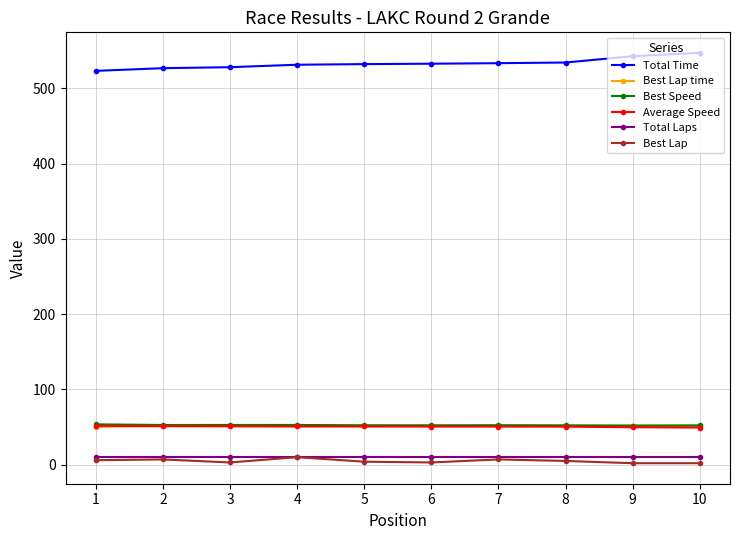

Where does the Best Lap time series first go above 51?

2